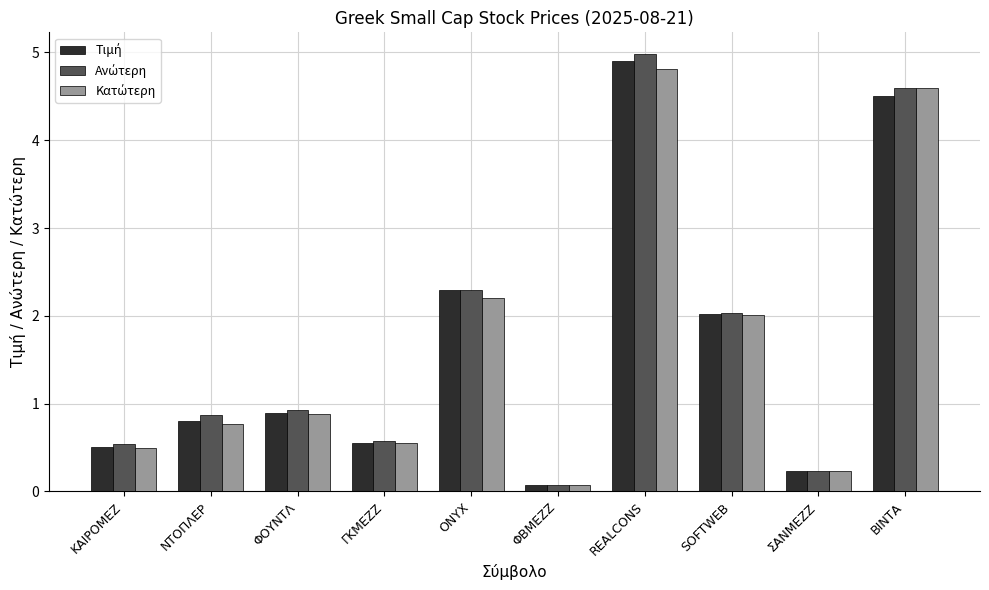

Count the number of categories in the chart.

10